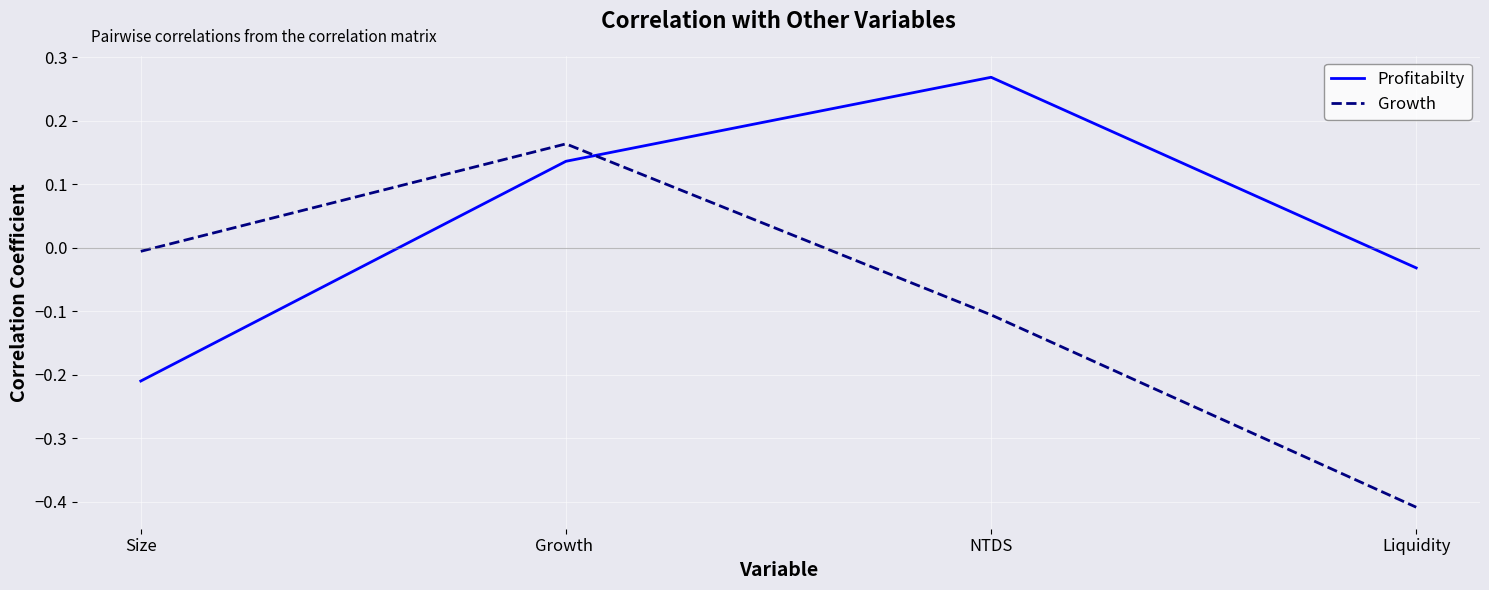

What is the difference between the highest and lowest values at NTDS?

0.4